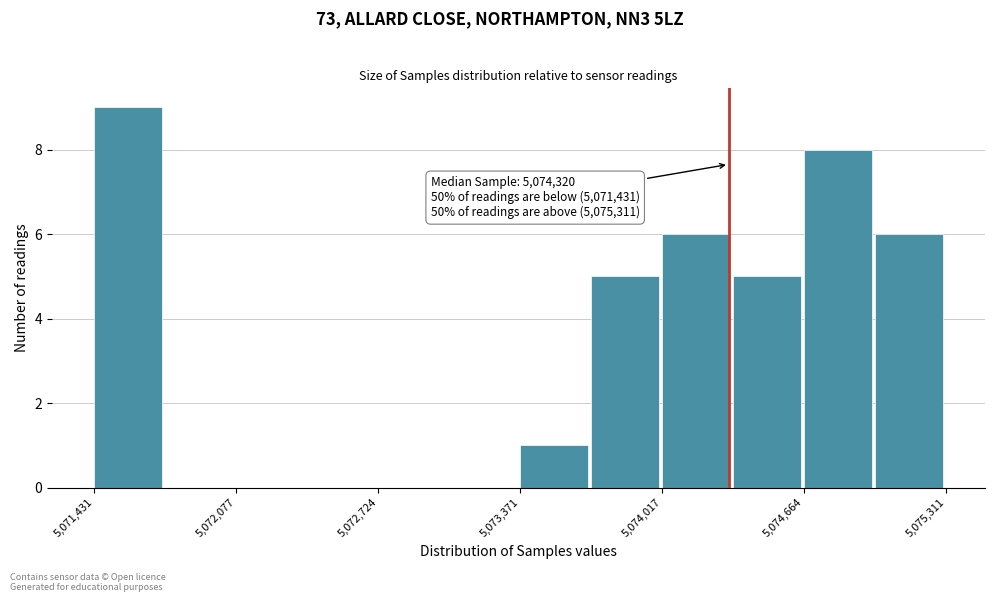

Read against the x-axis, roughly where is the centre of the tallest bar?

5071600